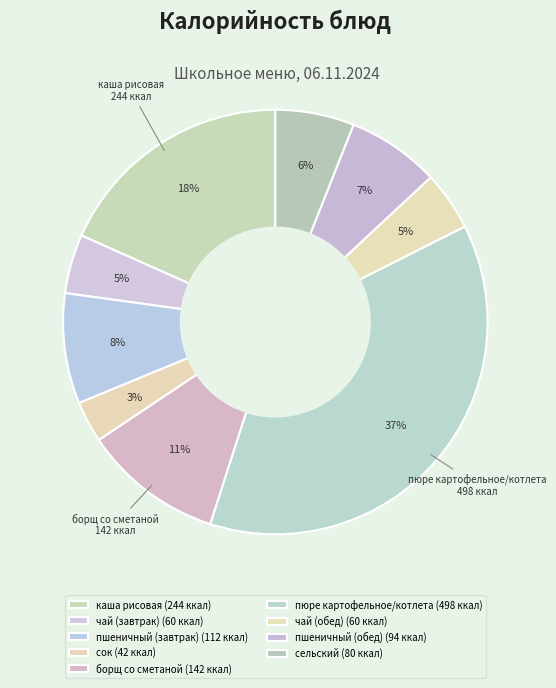

Combined, do сок and каша рисовая account for over 50%?

No